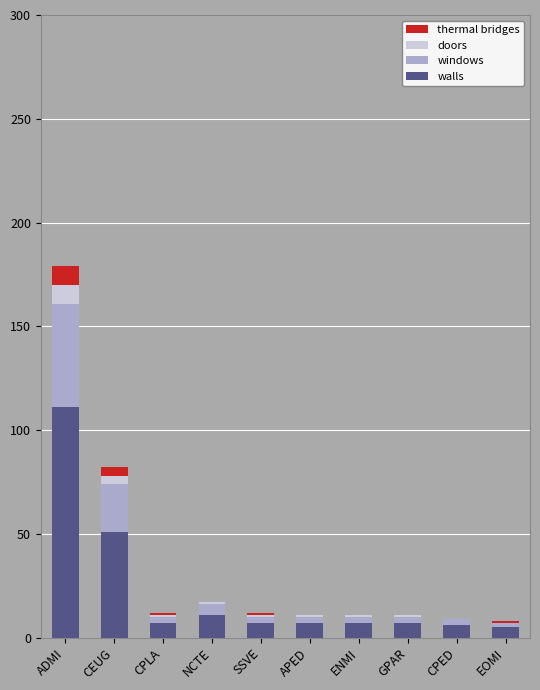

True or false: walls has a value of 6 at CPED.

True